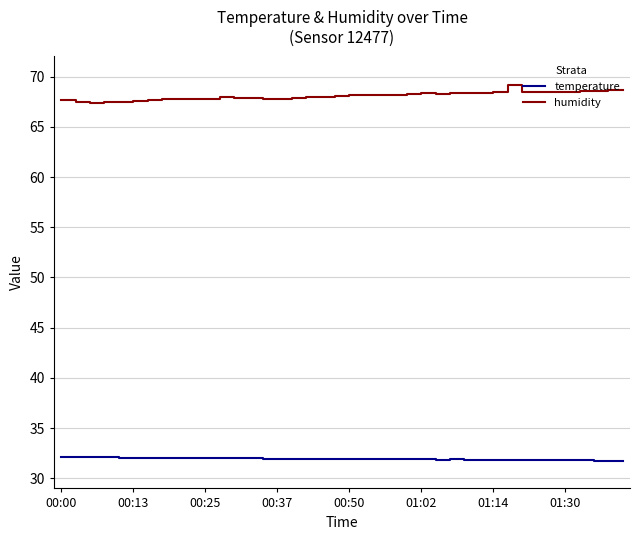

Rank the series by their average value, from lowest to highest.

temperature, humidity